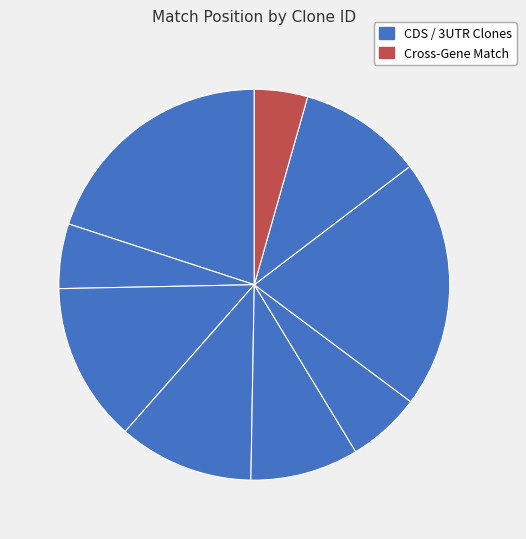

How many segments does this pie chart have?

9